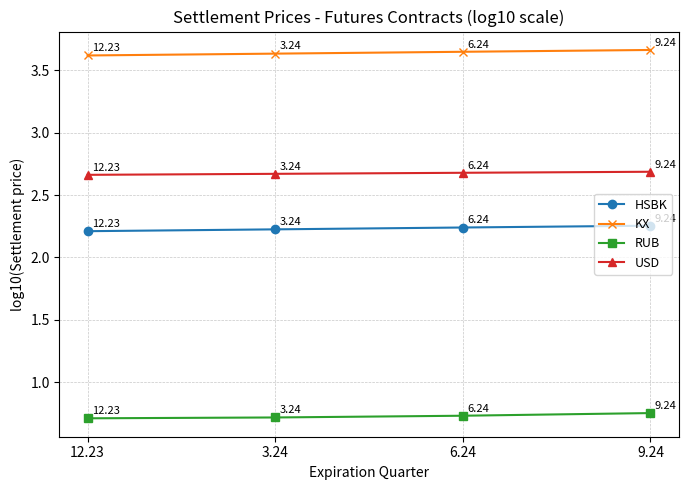

What is the sum of the KX values at 3.24 and 6.24?

7.3